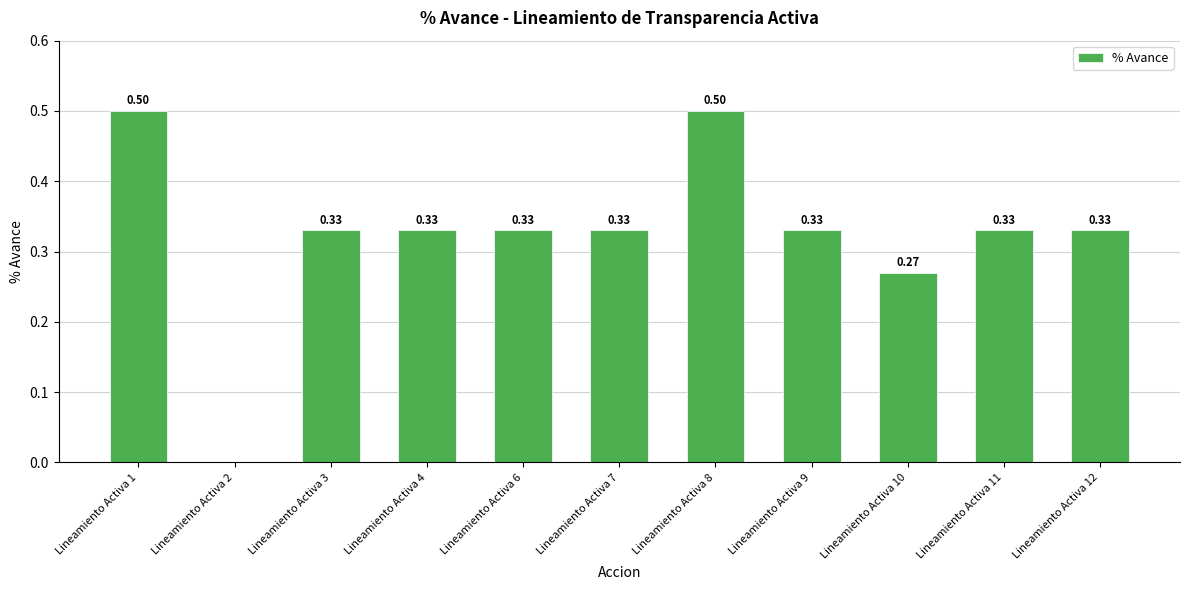

Does the chart contain stacked bars?

No